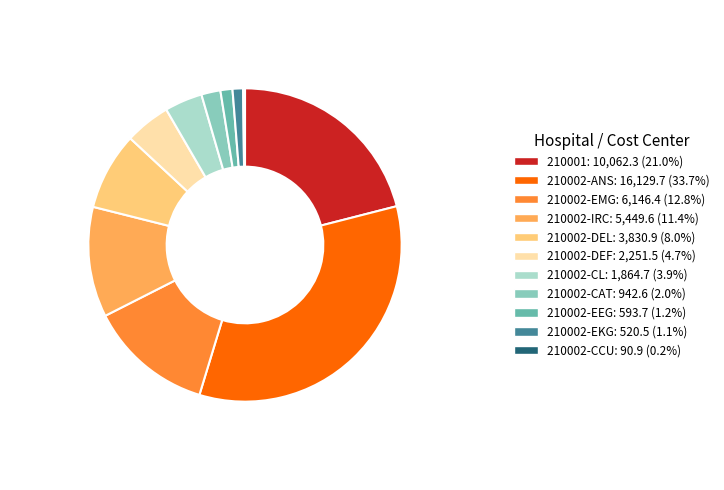

Is there any slice that represents more than half of the pie?

No